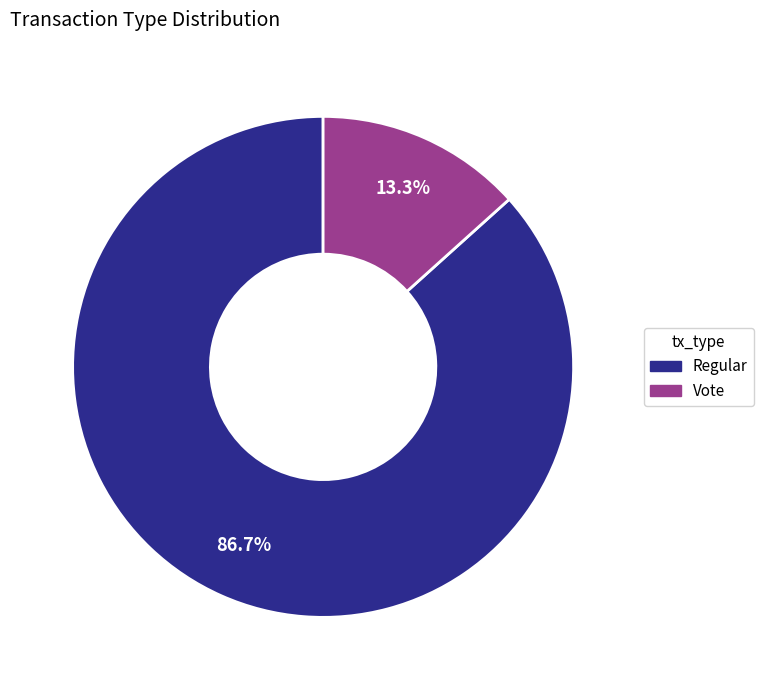

How many segments does this pie chart have?

2